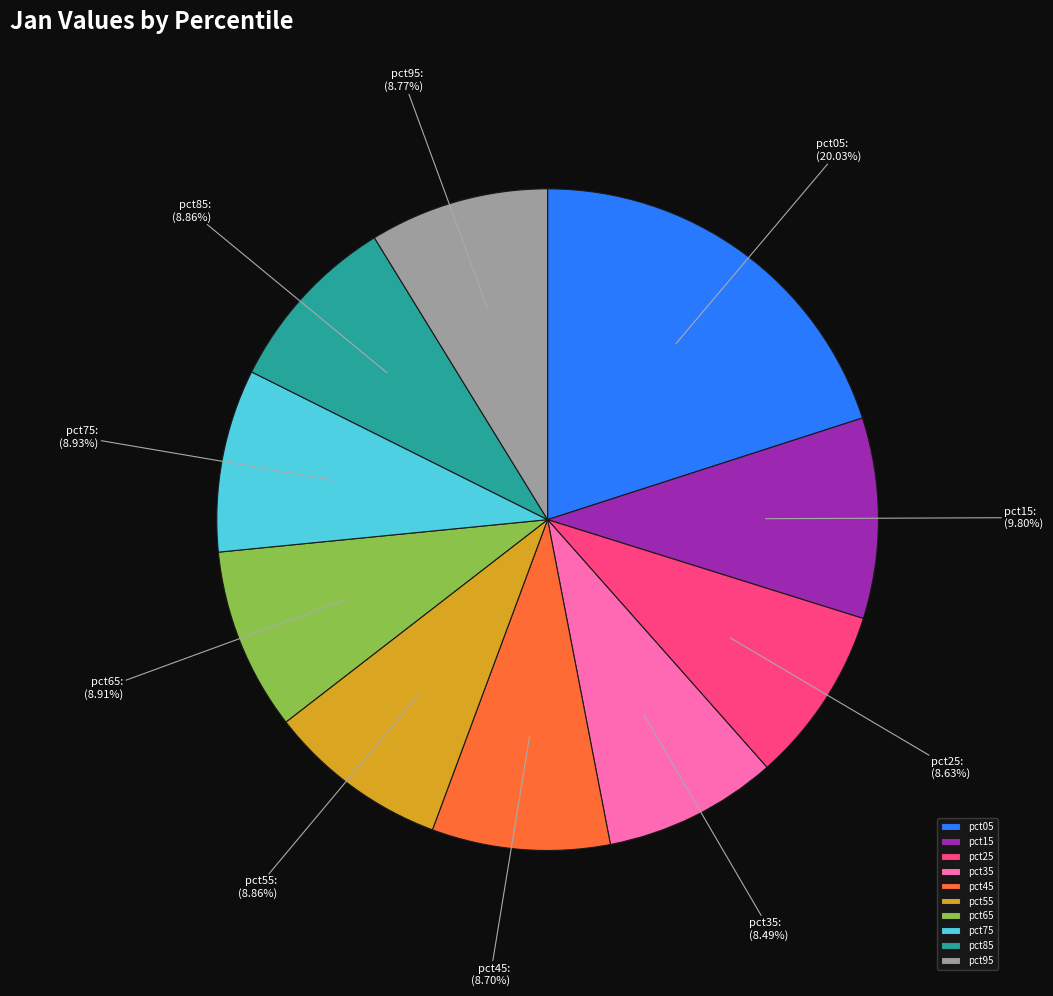

Is it true that pct85 is 9% of the pie?

True